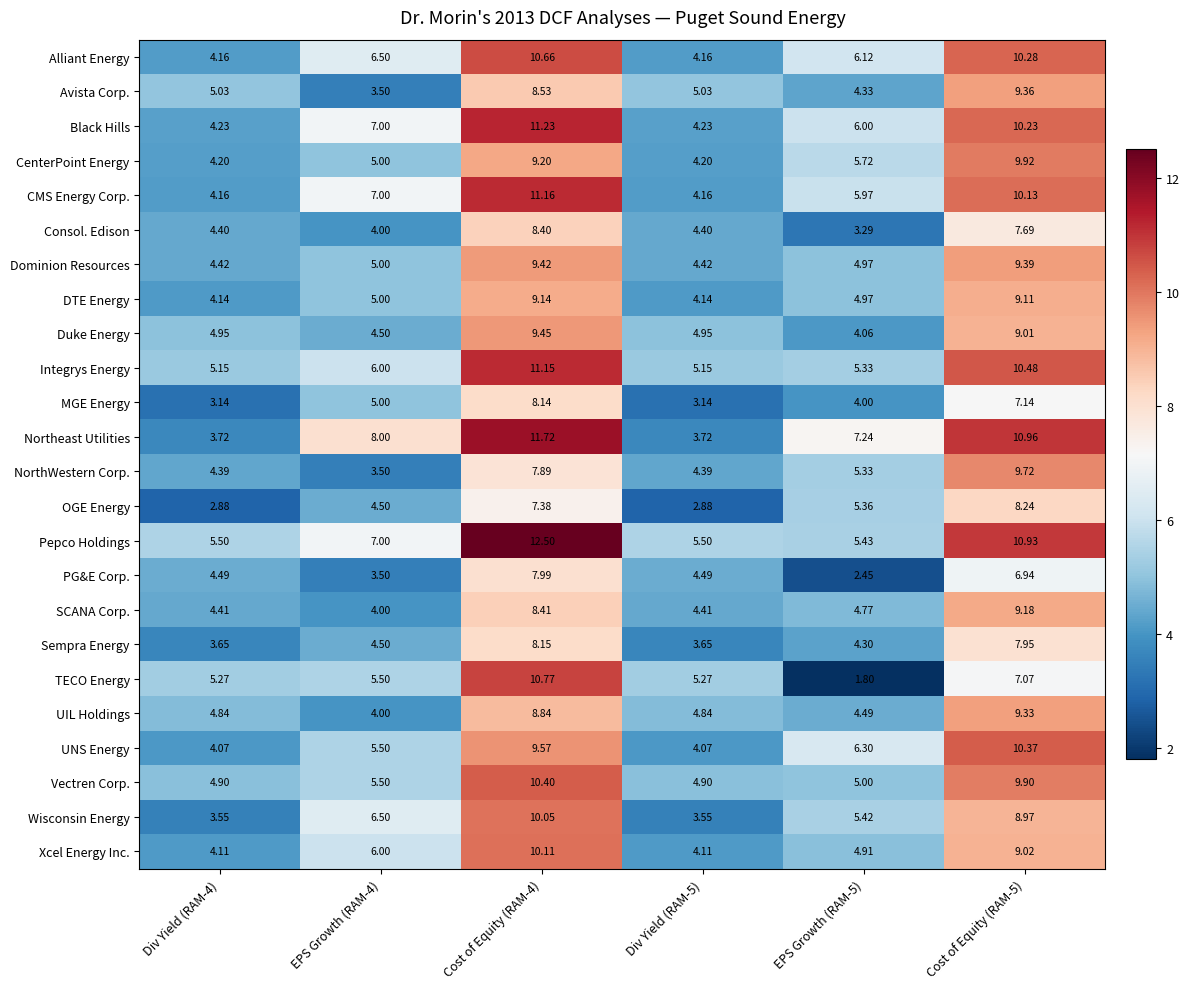

Between Div Yield (RAM-5) and EPS Growth (RAM-5), which series saw the biggest shift?

Northeast Utilities